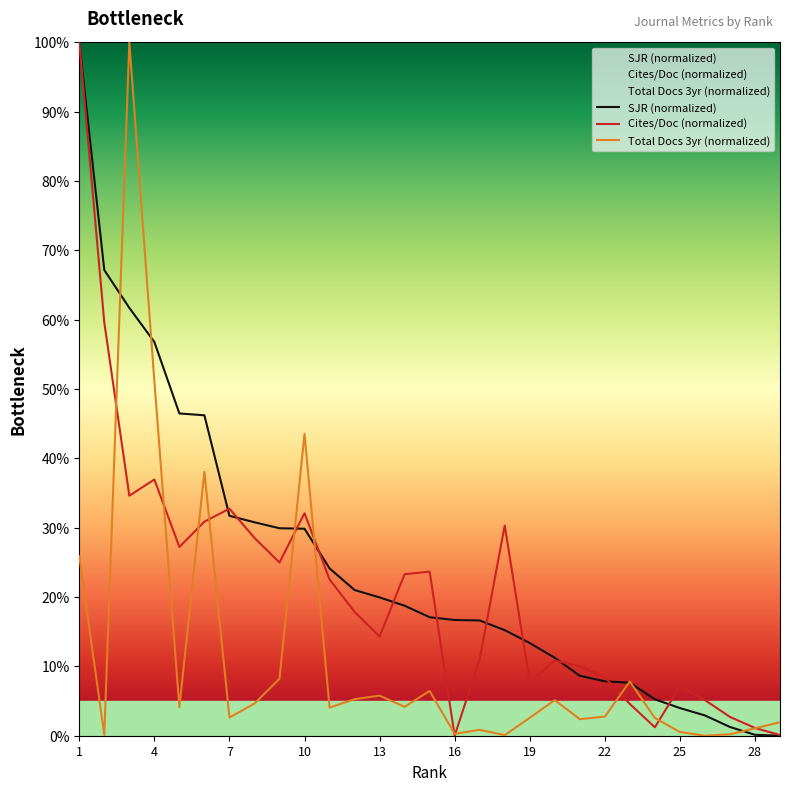

True or false: Cites/Doc (normalized) has a value of 8.4 at 22.

True